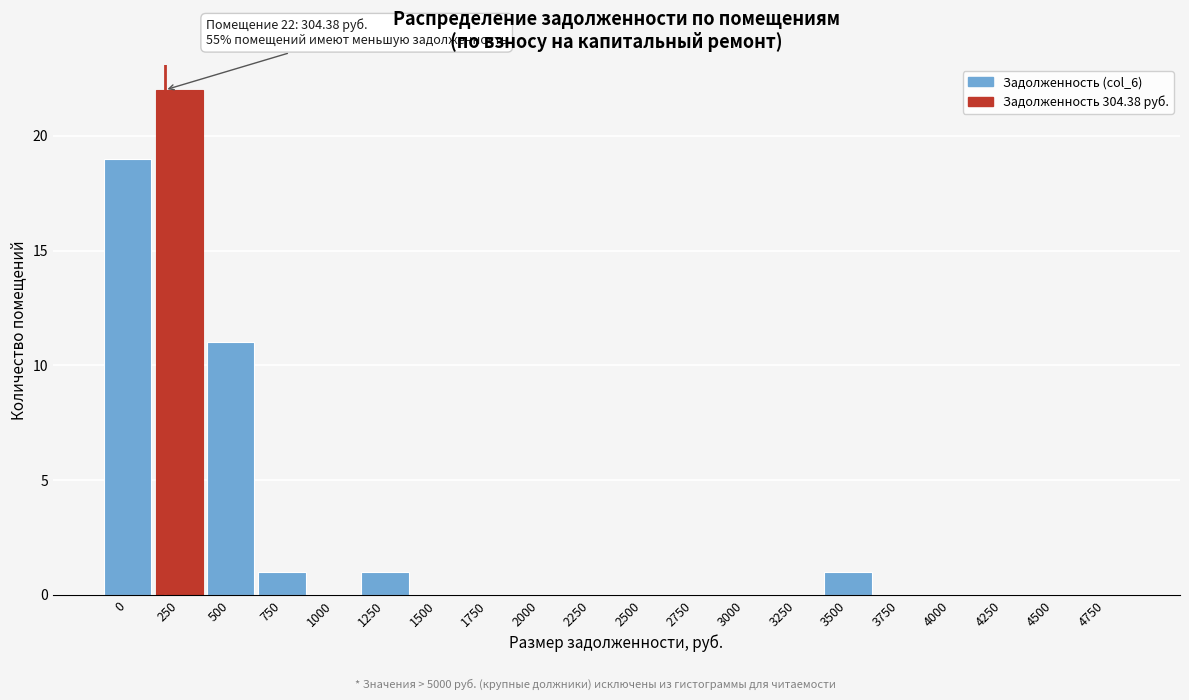

Reading left to right, extract all data points from this chart.

0=19	250=22	500=11	750=1	1000=0	1250=1	1500=0	1750=0	2000=0	2250=0	2500=0	2750=0	3000=0	3250=0	3500=1	3750=0	4000=0	4250=0	4500=0	4750=0